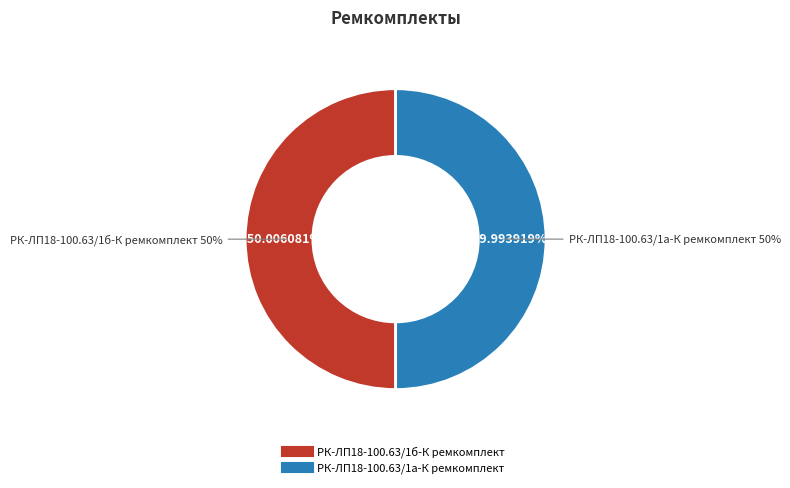

The РК-ЛП18-100.63/1а-К ремкомплект slice represents 61% of the pie. True or false?

False